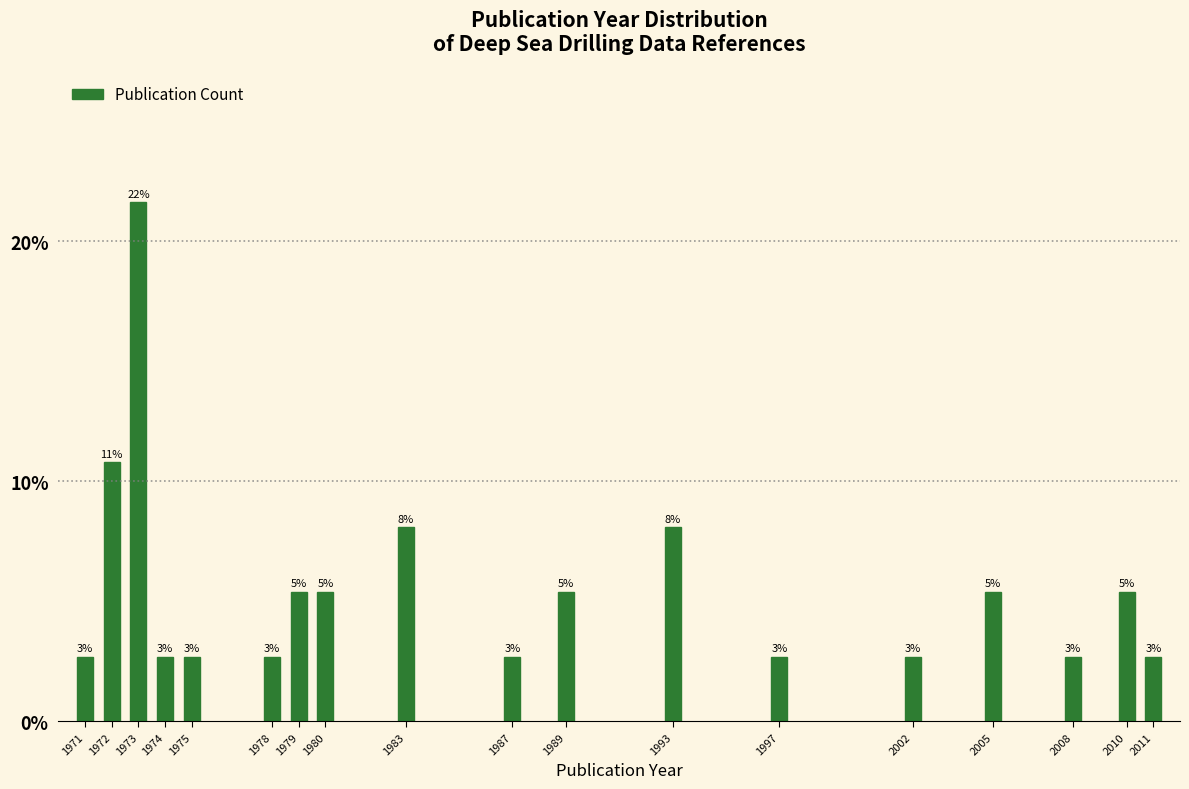

Are the bars horizontal?

No